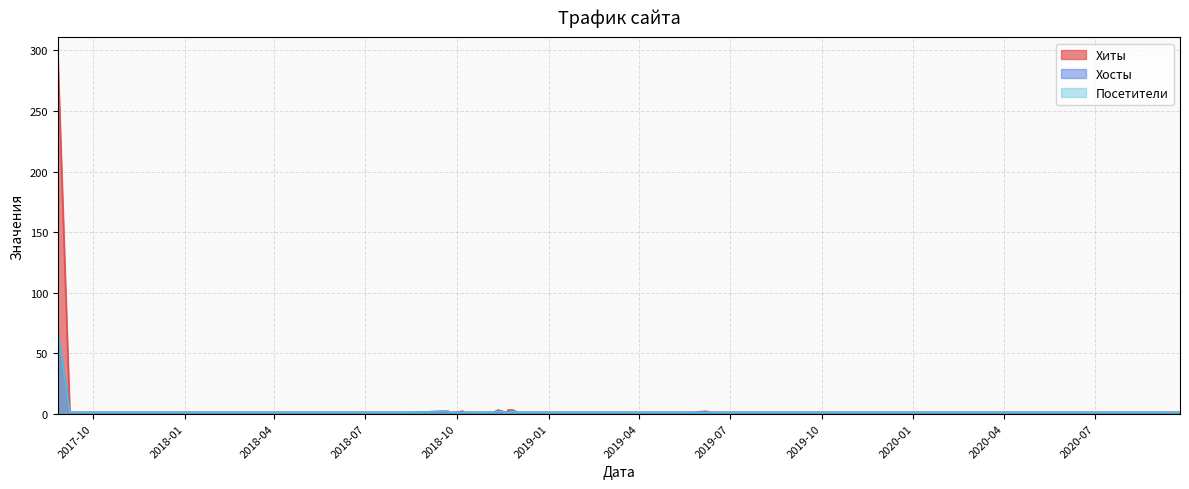

What position from the left is 2019-05-25?

37